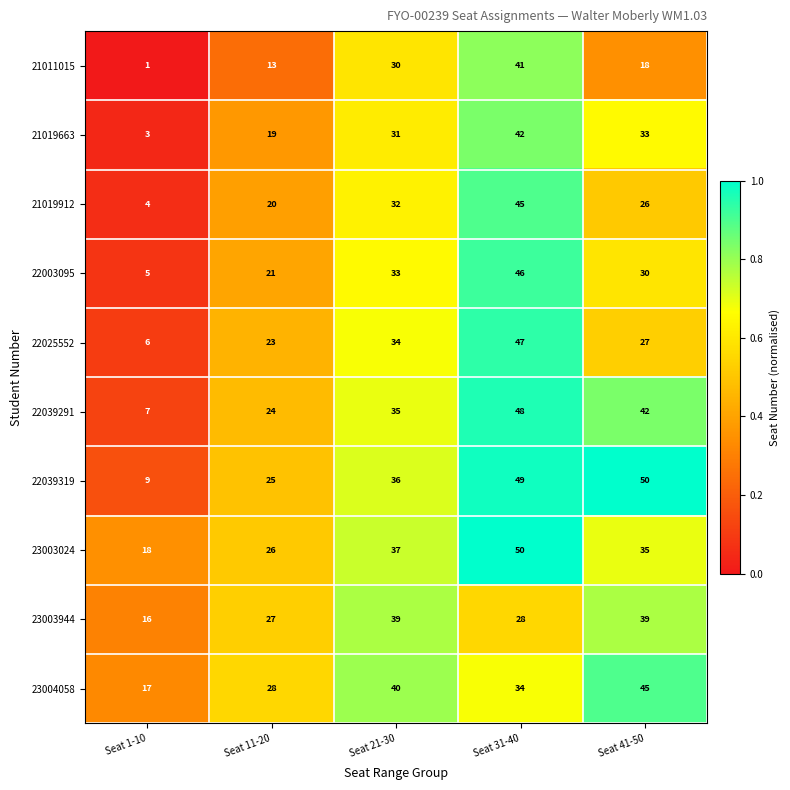

The 23004058 series shows 59 at Seat 21-30. True or false?

False